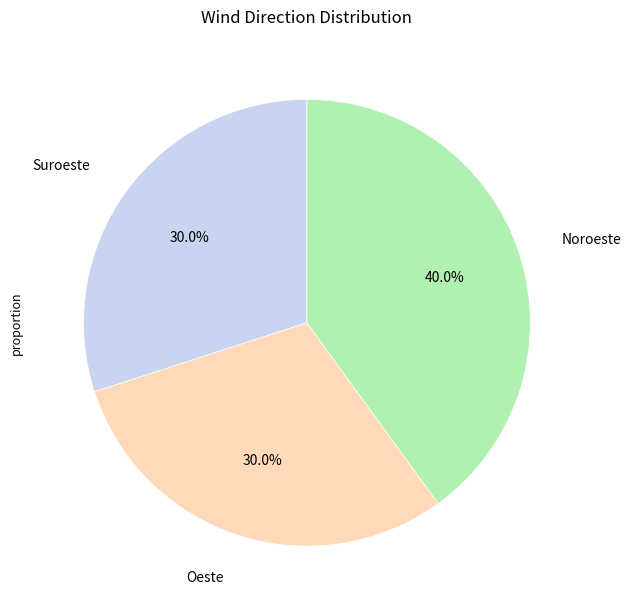

Does any single category account for the majority?

No